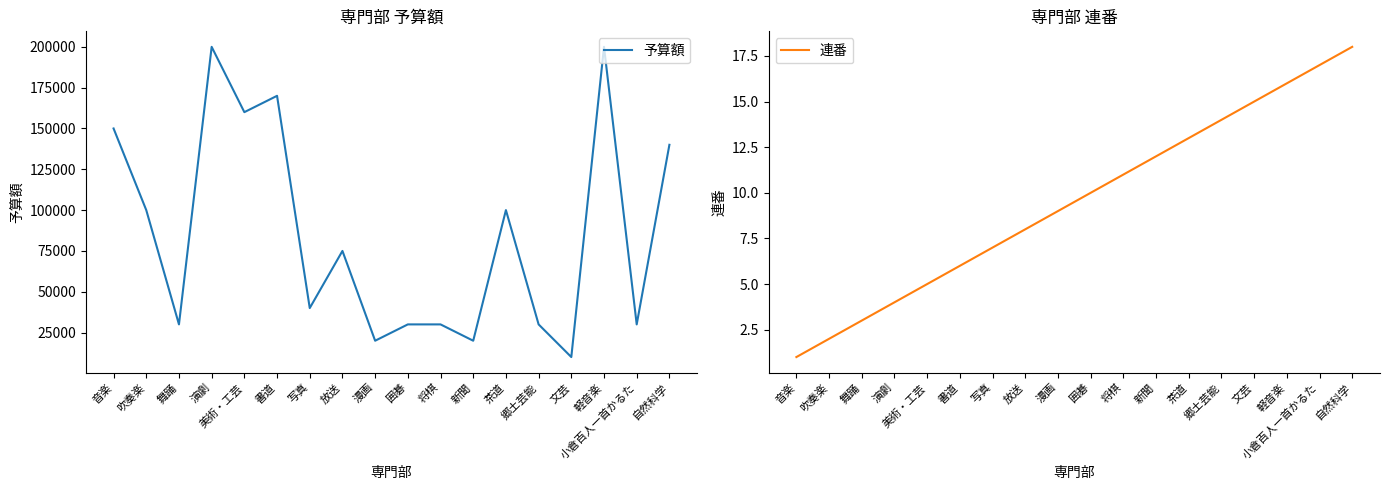

Is this an area chart (filled region under the line)?

No